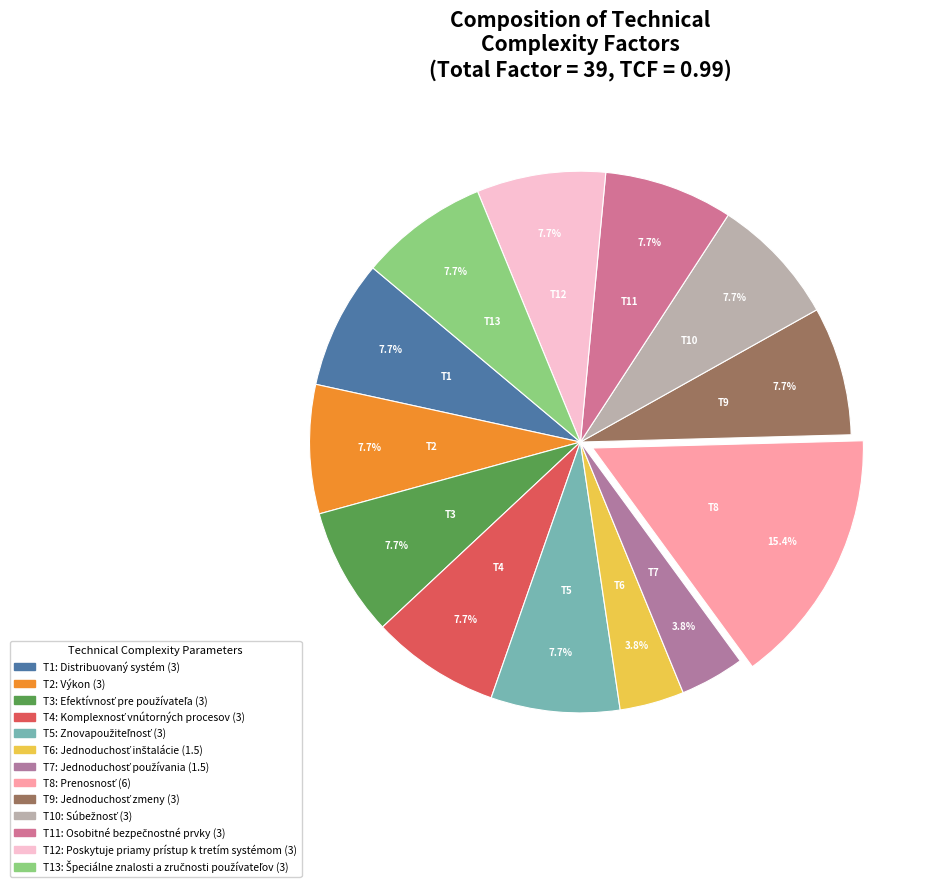

How many slices are in this pie chart?

13